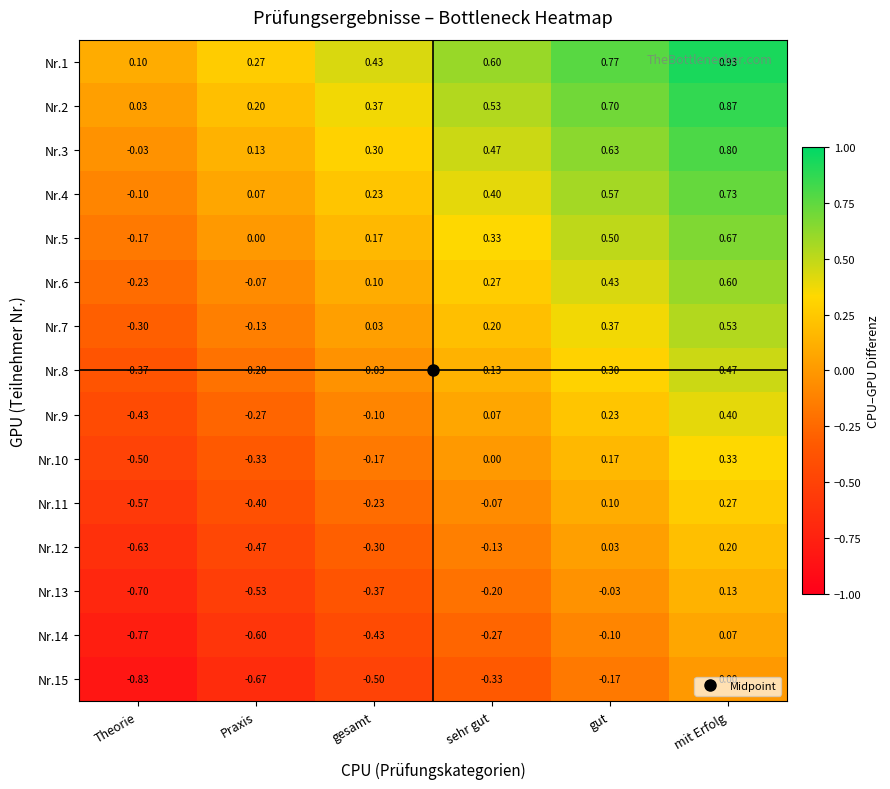

Which label corresponds to the smallest value in the chart?

Theorie